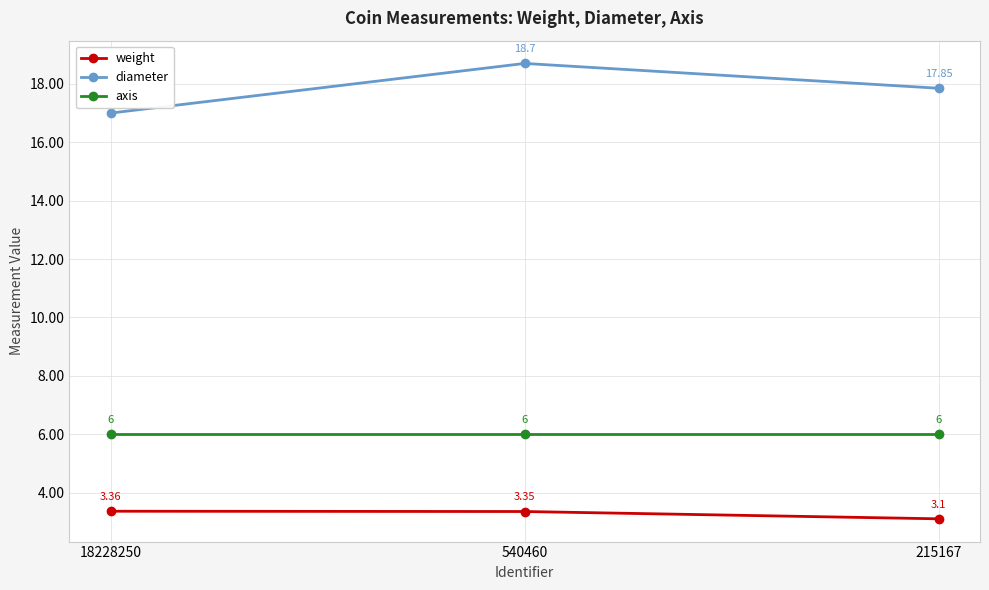

The weight series shows 3.1 at 215167. True or false?

True